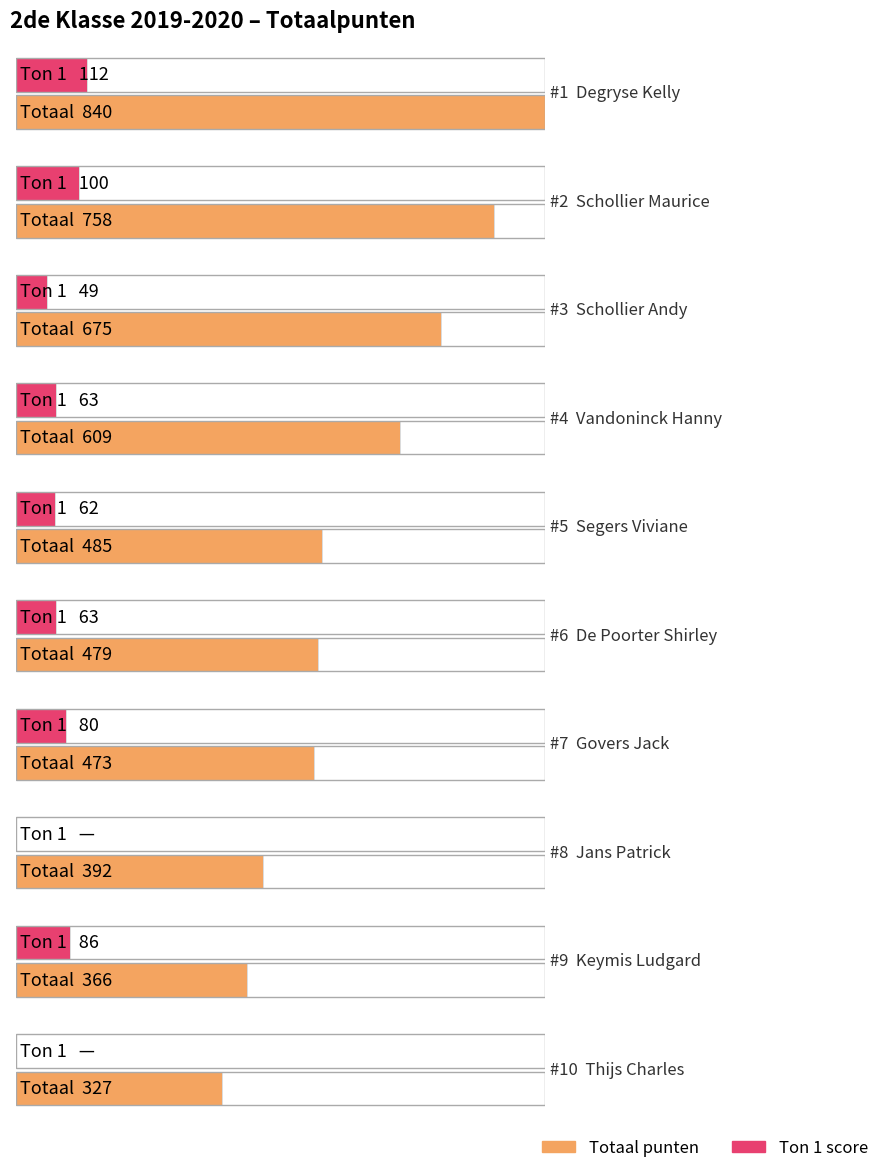

Reading left to right, list all the values displayed in this chart.

Totaal: Degryse Kelly=840	Schollier Maurice=758	Schollier Andy=675	Vandoninck Hanny=609	Segers Viviane=485	De Poorter Shirley=479	Govers Jack=473	Jans Patrick=392	Keymis Ludgard=366	Thijs Charles=327
Ton 1: Degryse Kelly=112	Schollier Maurice=100	Schollier Andy=49	Vandoninck Hanny=63	Segers Viviane=62	De Poorter Shirley=63	Govers Jack=80	Jans Patrick=0	Keymis Ludgard=86	Thijs Charles=0